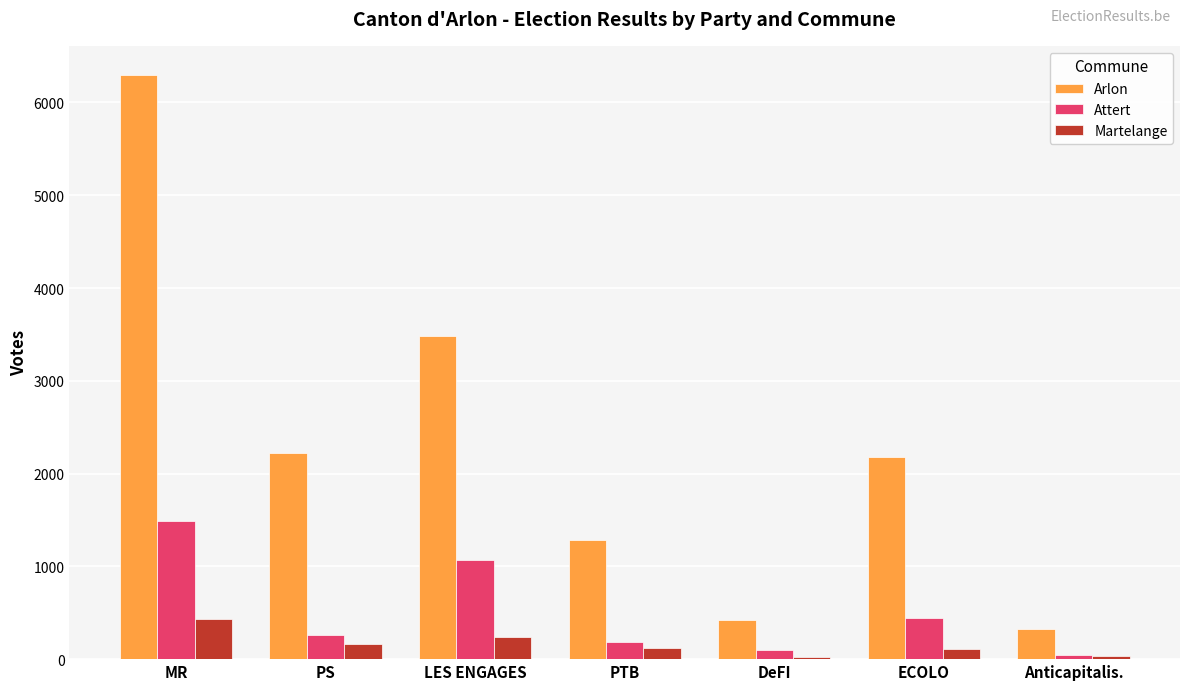

The value of Arlon at Anticapitalis. is 320. True or false?

True